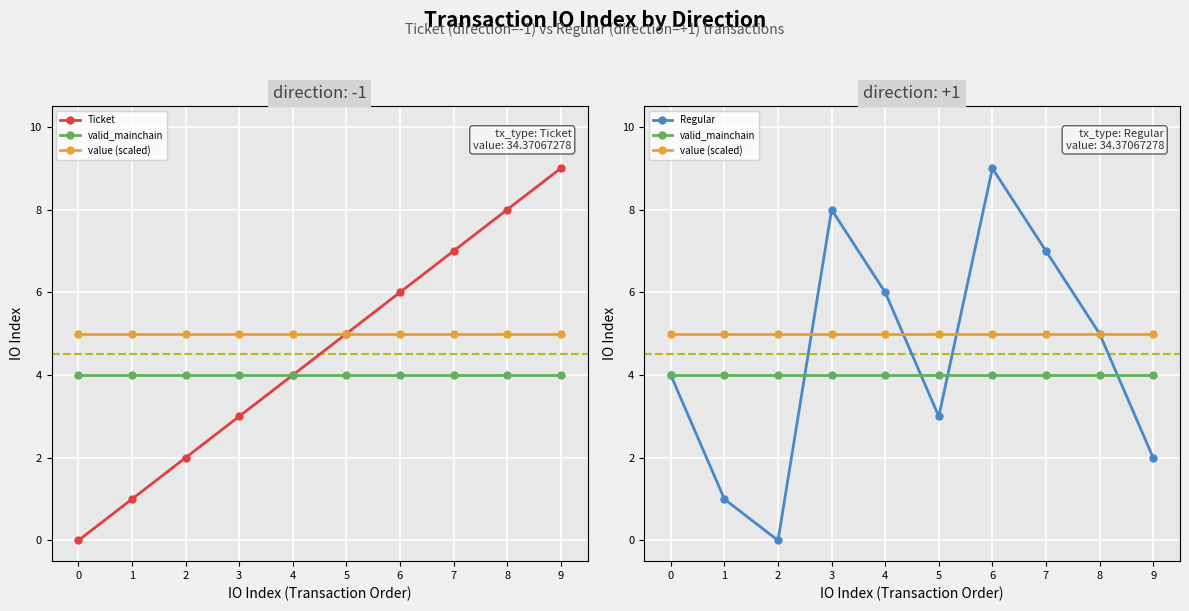

Reading right to left, transcribe all the data shown in this chart.

Ticket: 9=9	8=8	7=7	6=6	5=5	4=4	3=3	2=2	1=1	0=0
valid_mainchain: 9=4	8=4	7=4	6=4	5=4	4=4	3=4	2=4	1=4	0=4
value (scaled): 9=5	8=5	7=5	6=5	5=5	4=5	3=5	2=5	1=5	0=5
Regular: 9=2	8=5	7=7	6=9	5=3	4=6	3=8	2=0	1=1	0=4